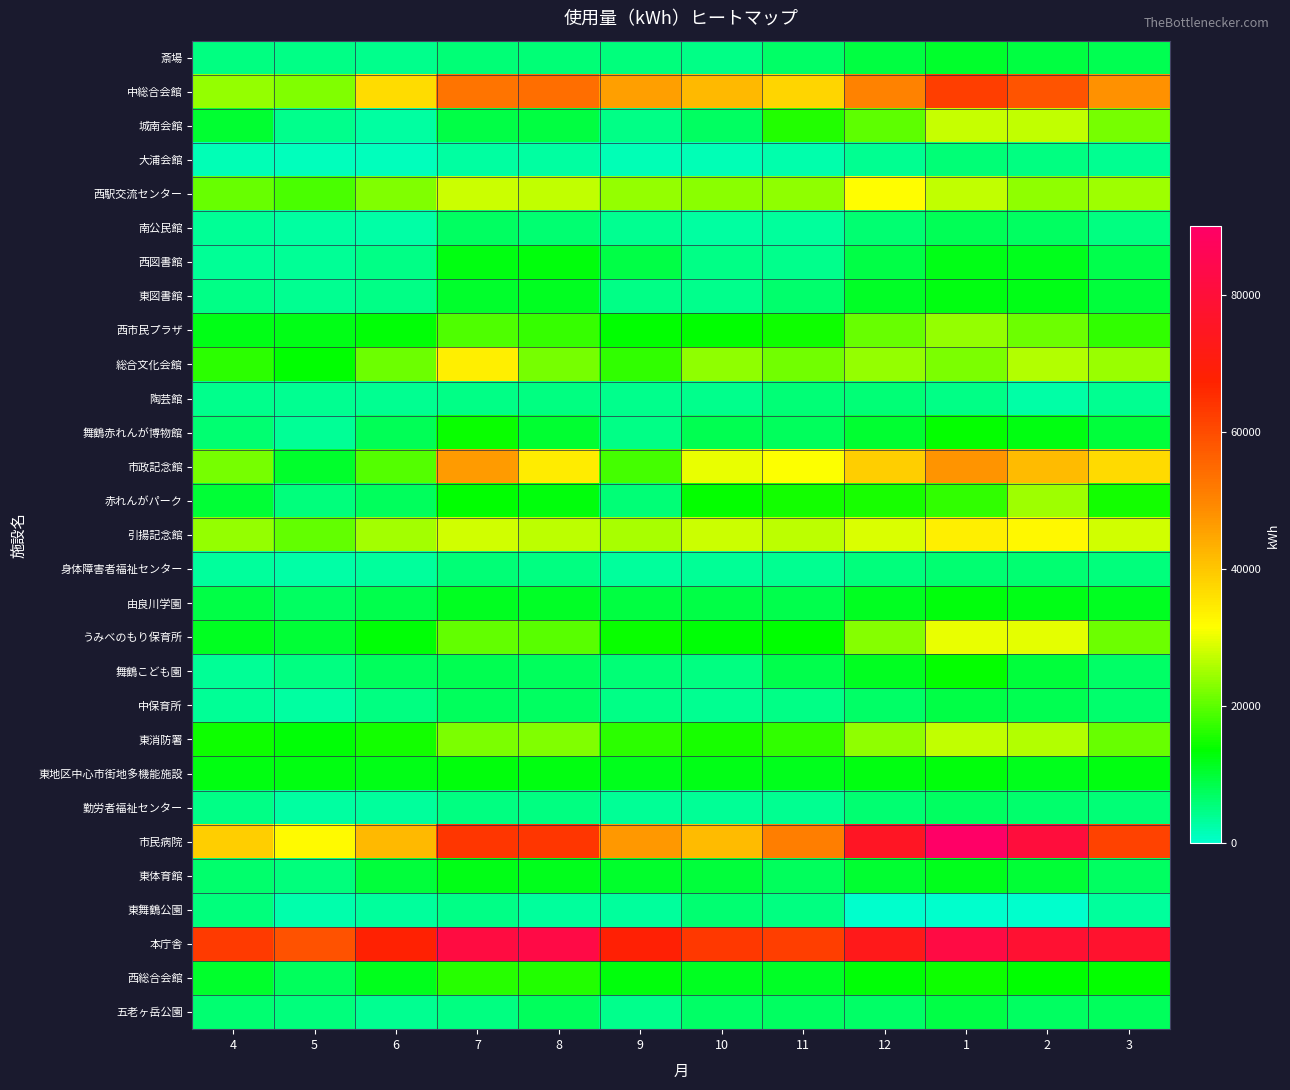

At how many categories does at least one series exceed 11283?

12